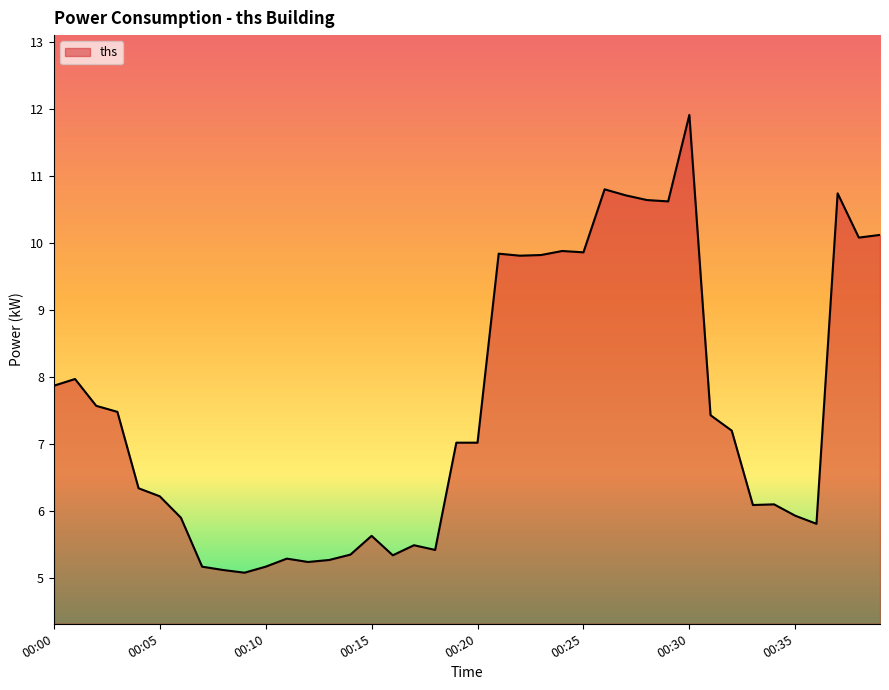

What is the difference between the second highest and second lowest values?

5.7